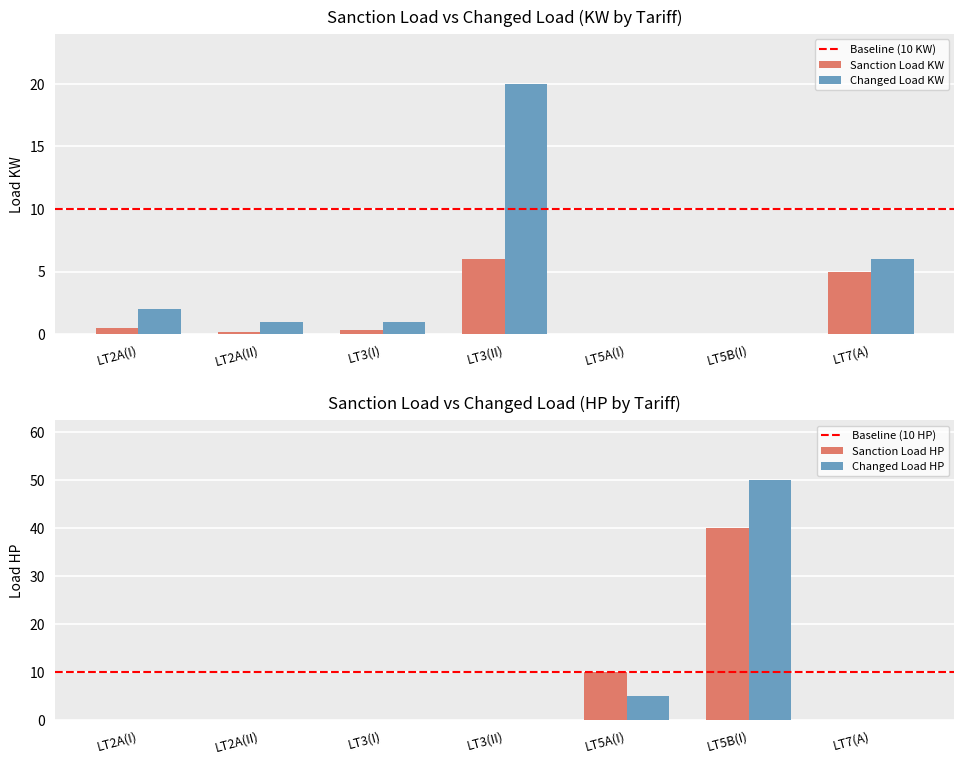

How many groups of bars are there?

7